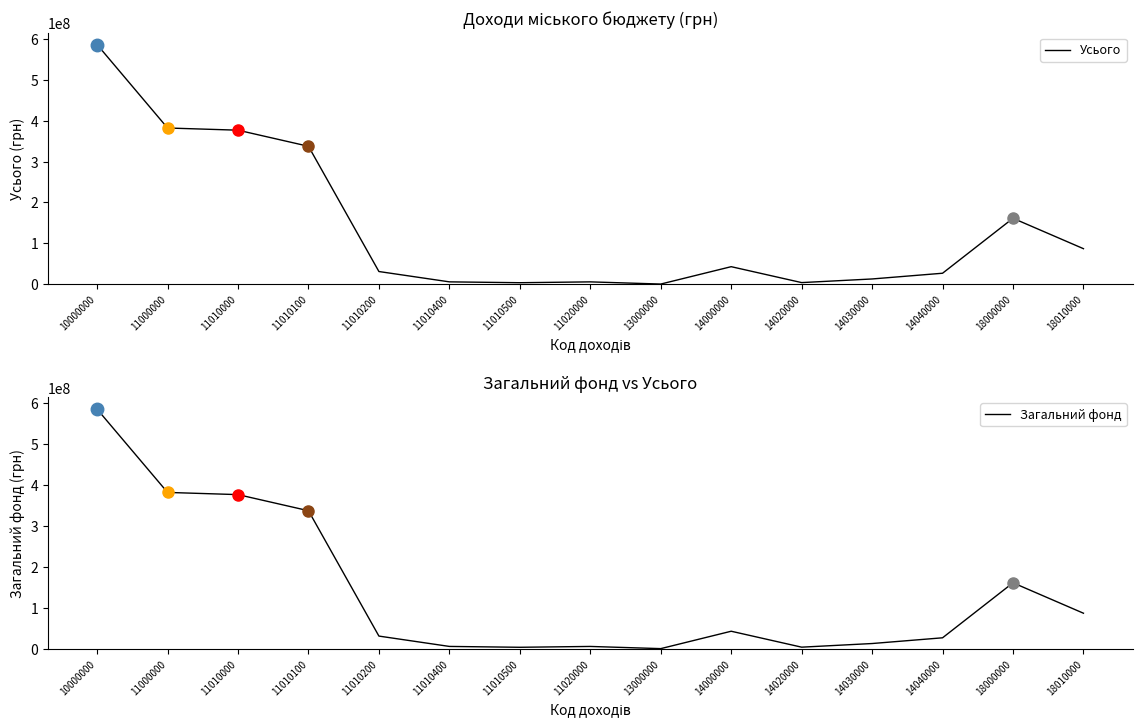

What is the total value across all series at 18010000?

173250000